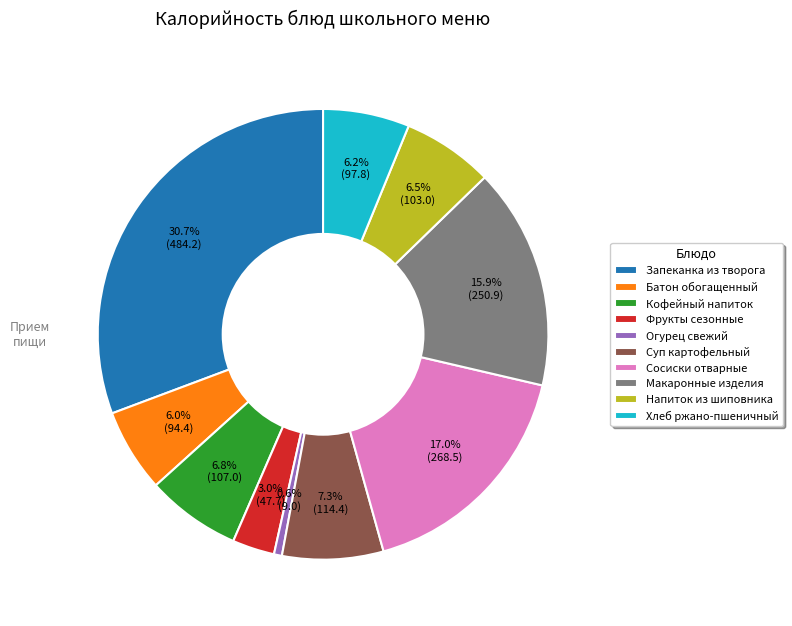

Is there a majority slice in this chart?

No